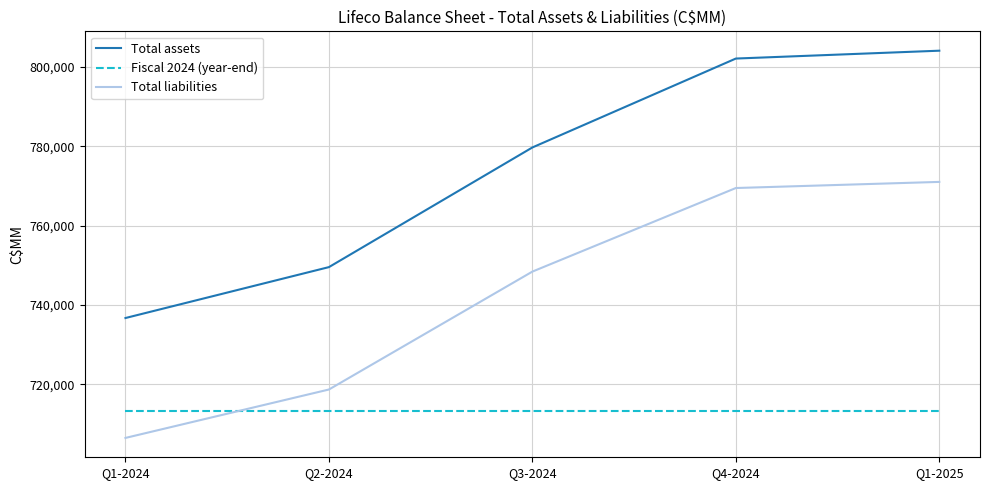

True or false: Fiscal 2024 (year-end) and Total liabilities intersect in this chart.

True